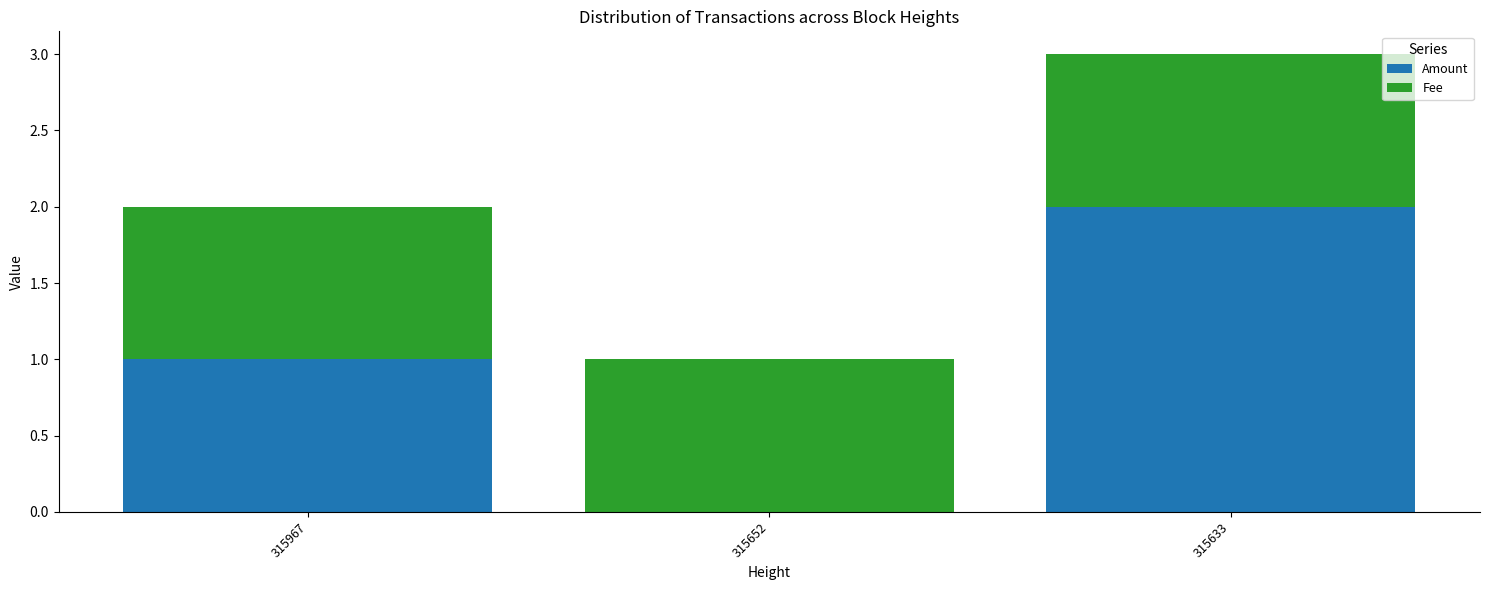

At which category is the sum across all series the highest?

315633